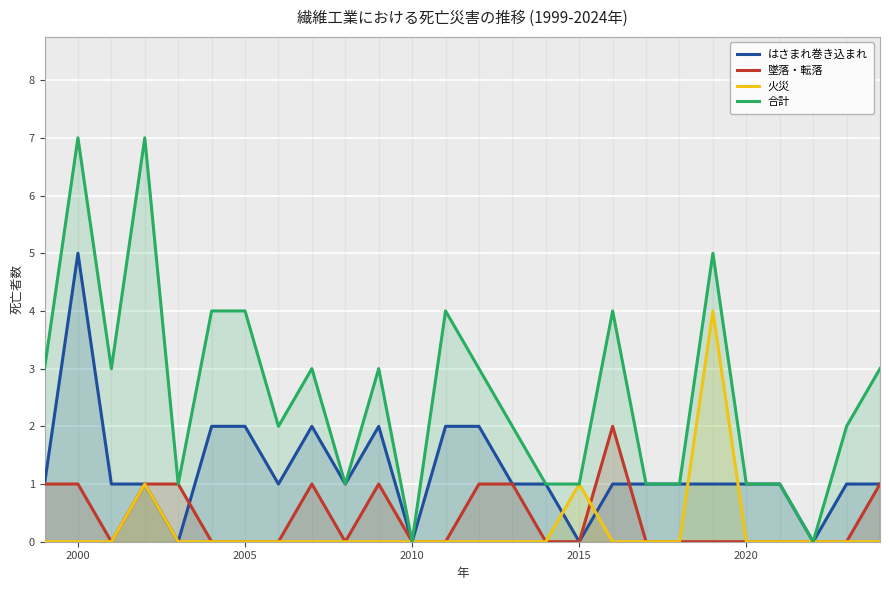

What are all the series names shown in the legend?

はさまれ巻き込まれ, 墜落・転落, 火災, 合計